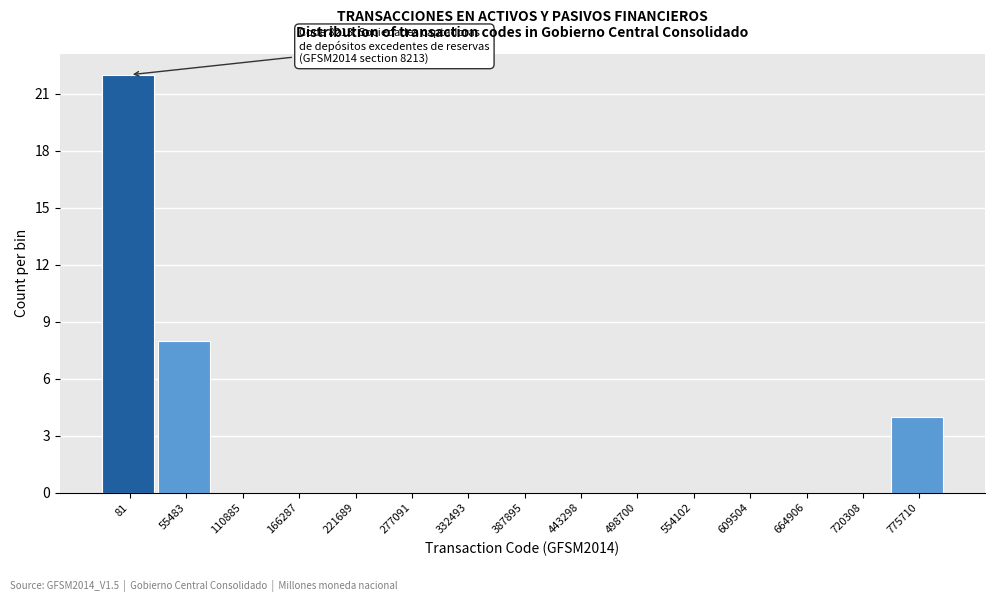

Reading right to left, extract all data points from this chart.

775710=4	720308=0	664906=0	609504=0	554102=0	498700=0	443298=0	387895=0	332493=0	277091=0	221689=0	166287=0	110885=0	55483=8	81=22